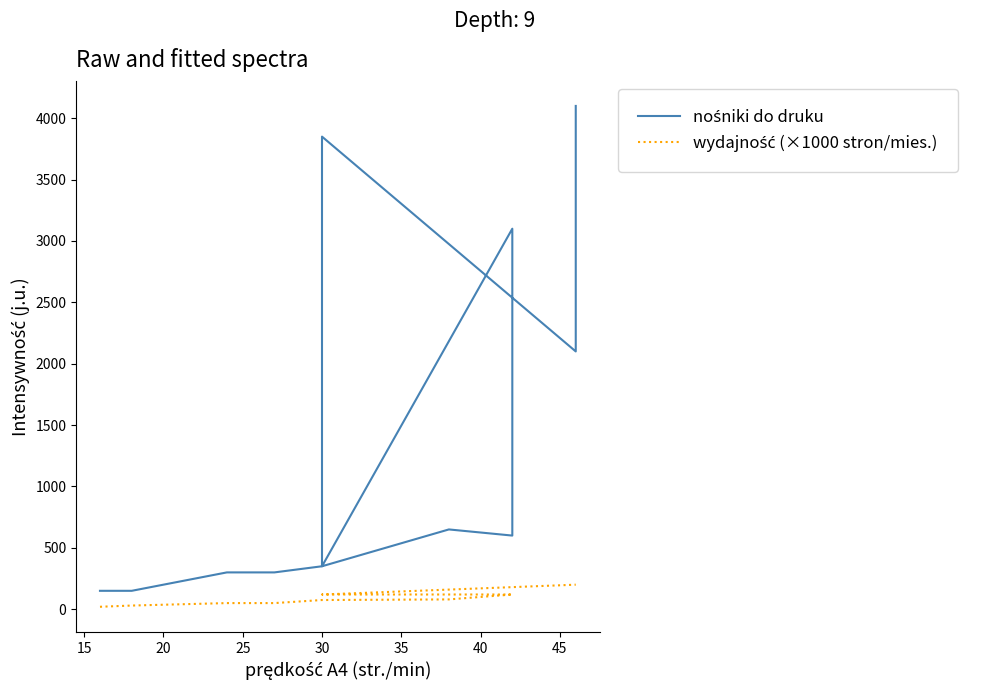

Is this an area chart (filled region under the line)?

No